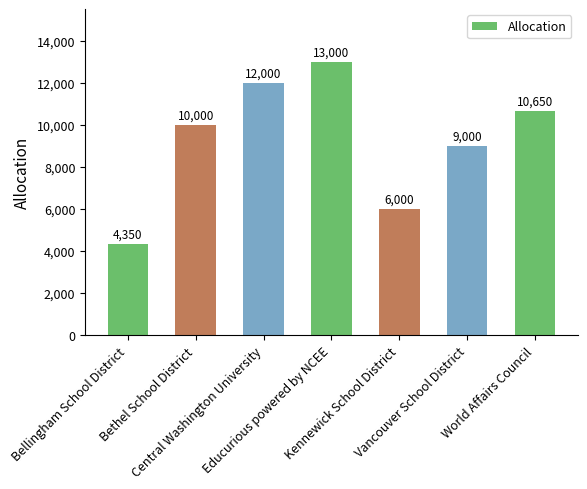

What is the sum of the values at Kennewick School District and Bethel School District?

16000